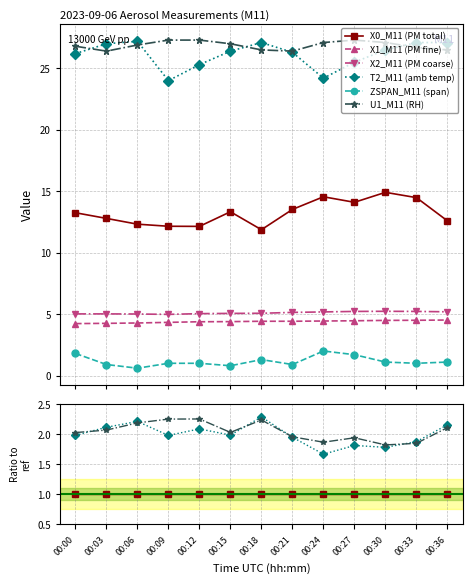

Where is the first local maximum for X1_M11 (PM fine)?

00:12